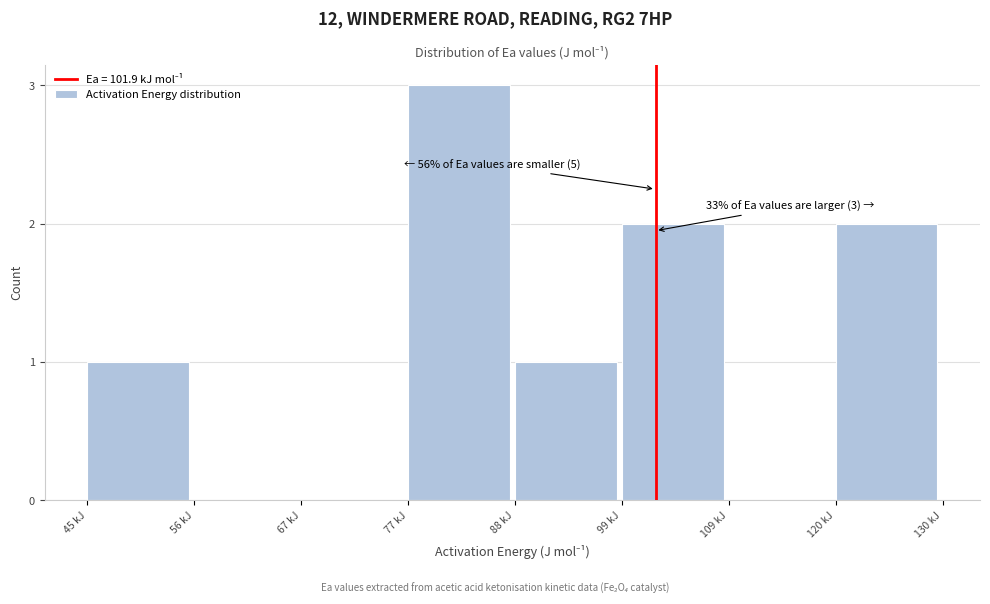

Reading right to left, extract all data points from this chart.

120 kJ=2	109 kJ=0	99 kJ=2	88 kJ=1	77 kJ=3	67 kJ=0	56 kJ=0	45 kJ=1